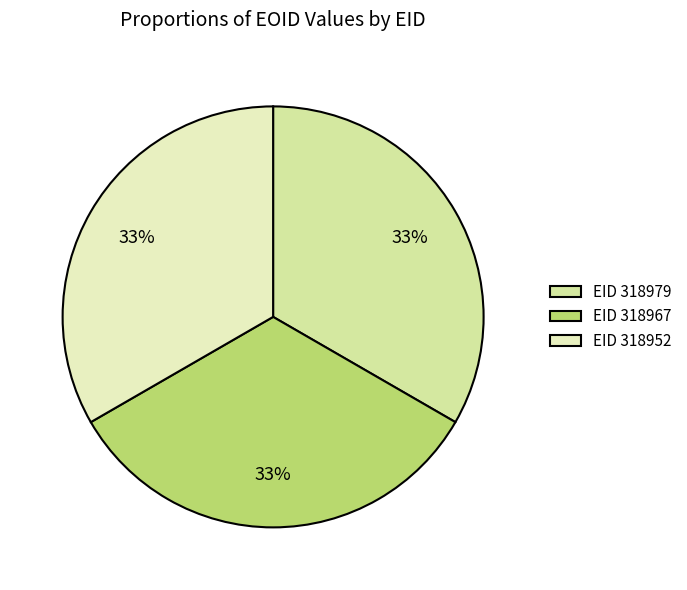

Rank the categories by value from lowest to highest.

318952, 318967, 318979